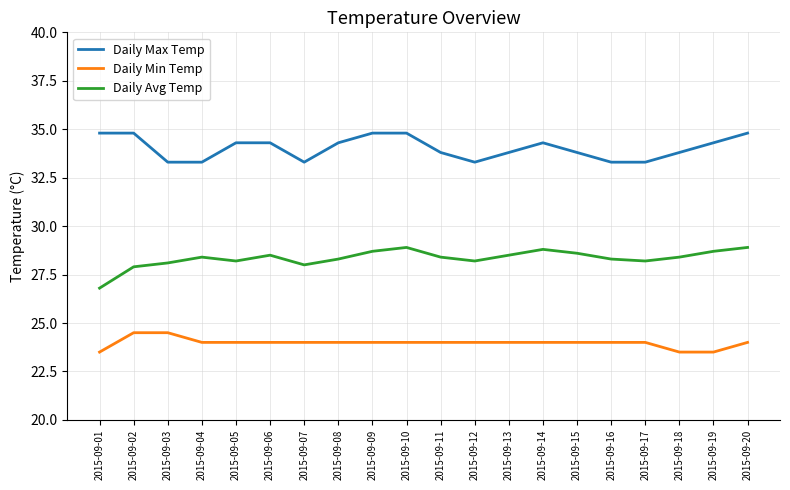

At which label does Daily Max Temp first exceed 34?

2015-09-01